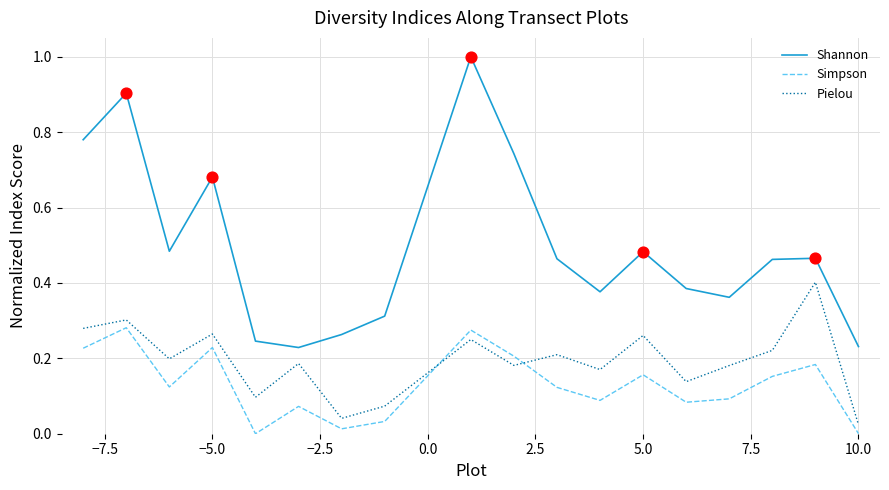

What are all the series names shown in the legend?

Shannon, Simpson, Pielou